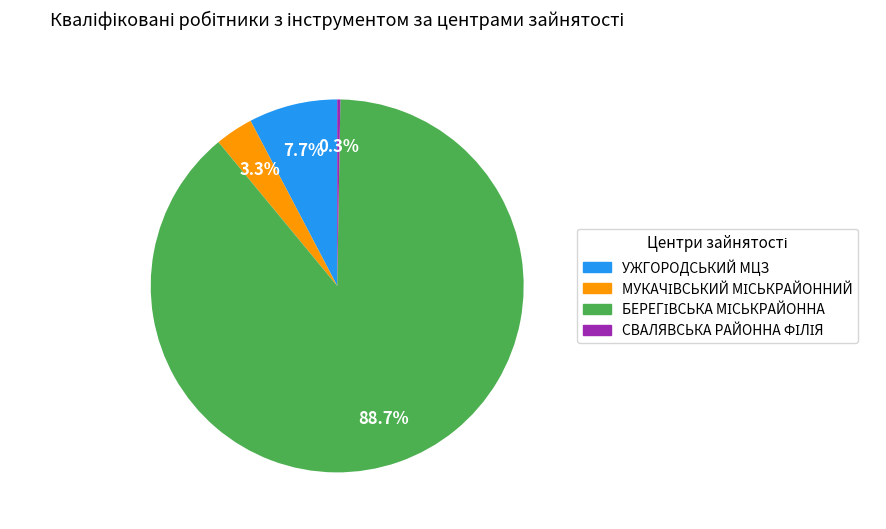

Does any single category account for the majority?

Yes